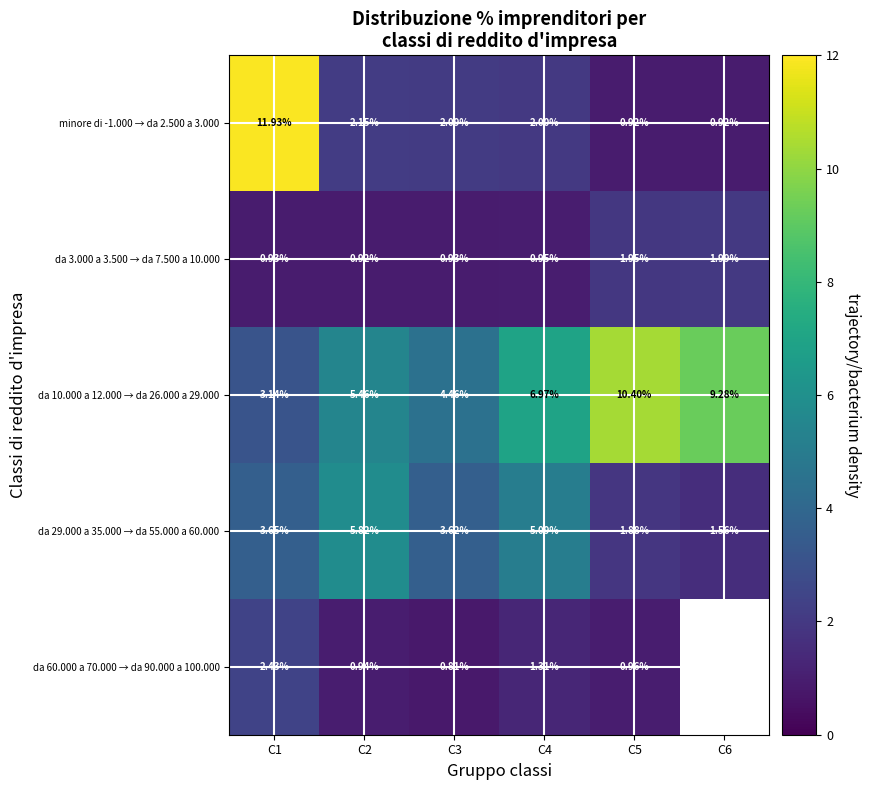

Is the value of da 29.000 a 35.000 → da 55.000 a 60.000 at C1 greater than the value of da 10.000 a 12.000 → da 26.000 a 29.000 at C2?

No